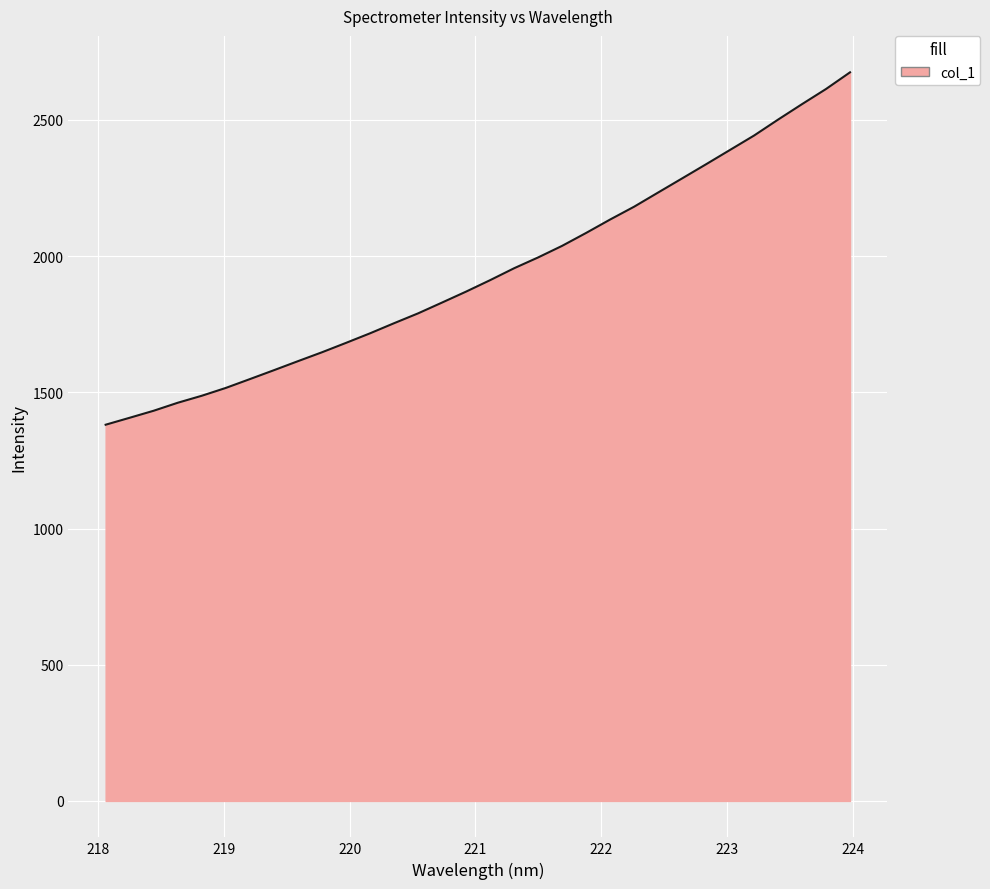

What is the smallest value displayed?

1381.0